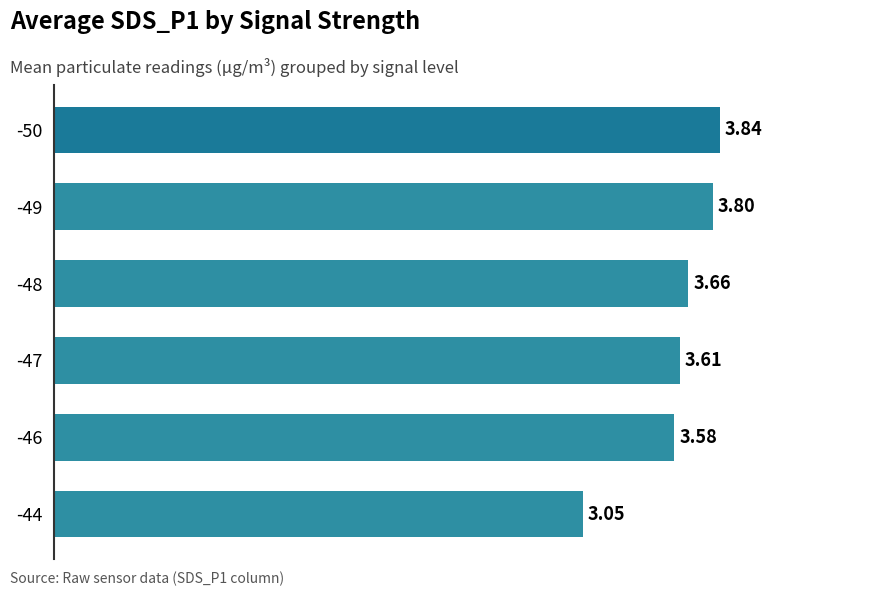

Rank the categories by value from lowest to highest.

-44, -46, -47, -48, -49, -50